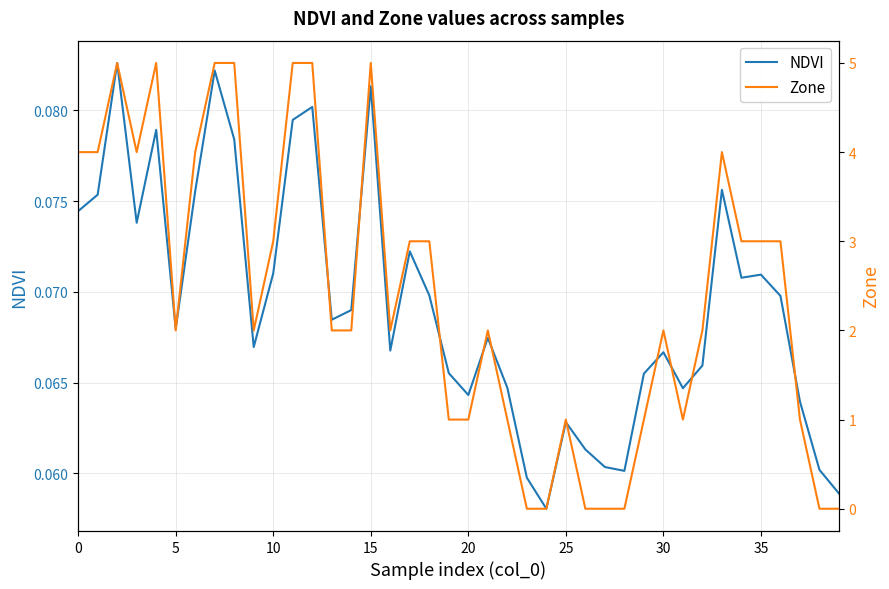

Which category has the lowest value in the NDVI series?

24